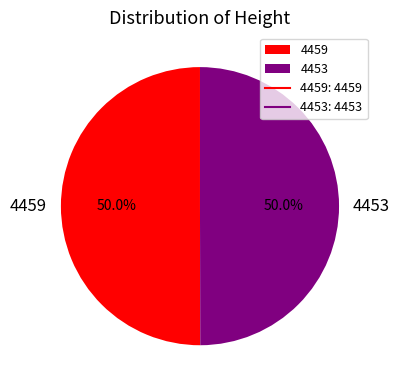

Approximately how many times larger is the value at 4459 compared to 4453?

1.0